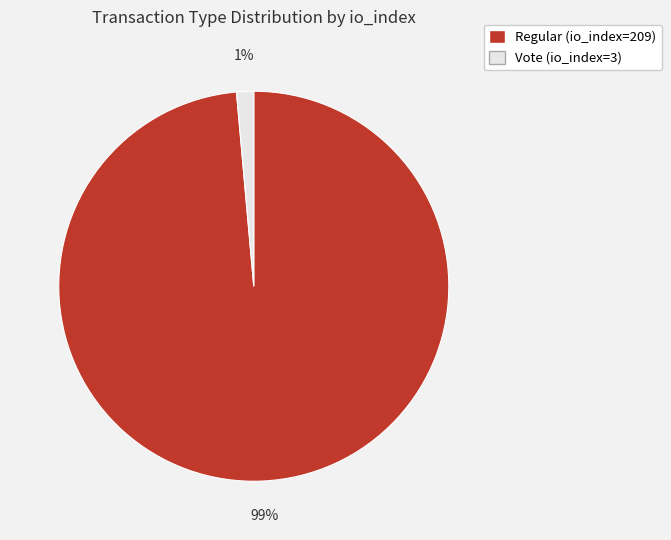

Rank the categories by value from lowest to highest.

Vote (io_index=3), Regular (io_index=209)